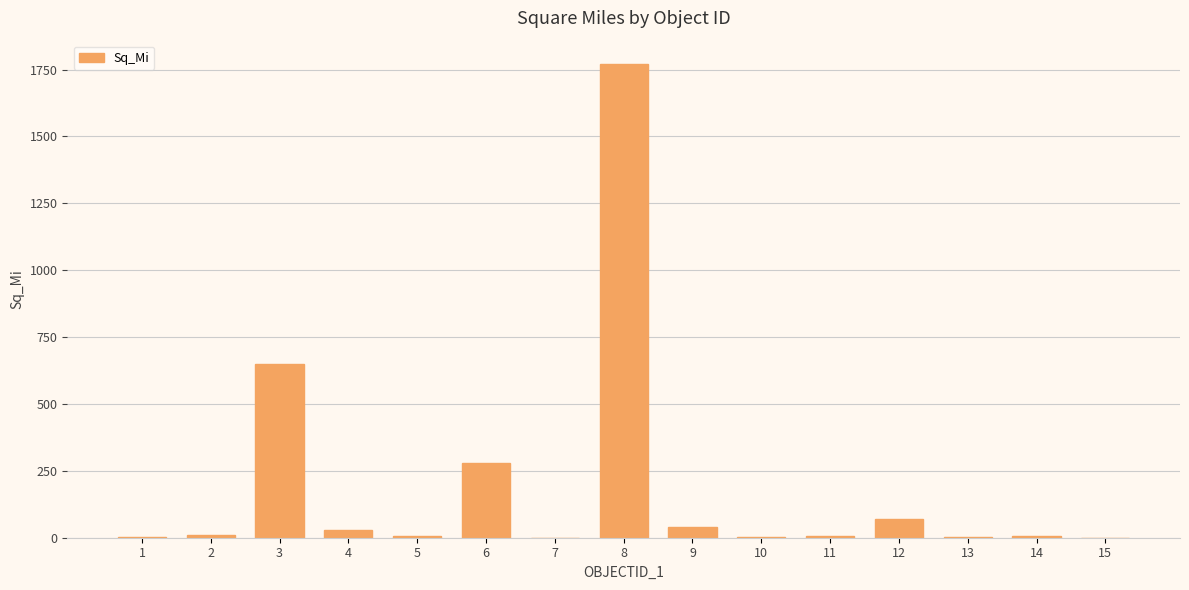

What is the sum of all values?

2868.6